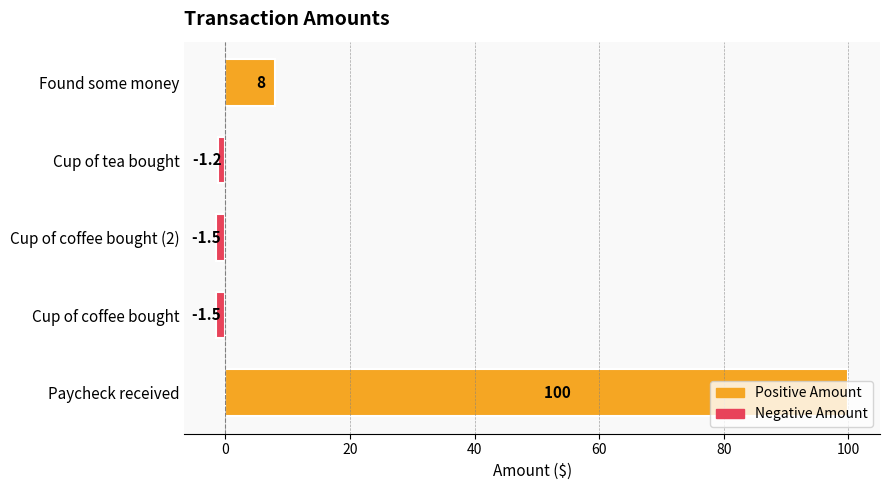

Is it true that Positive Amount equals 0.0 at Cup of coffee bought?

True